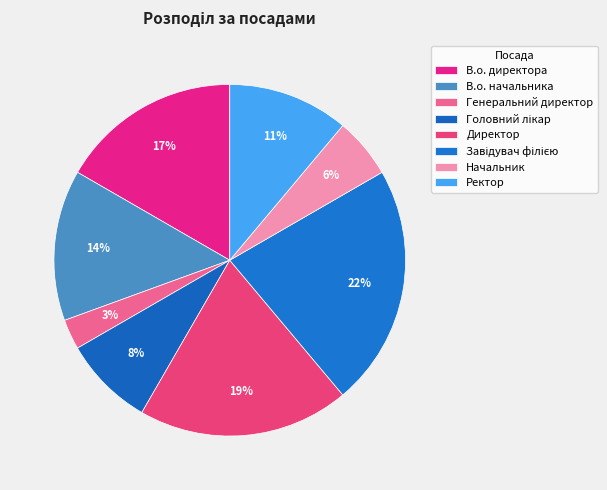

How many segments does this pie chart have?

8